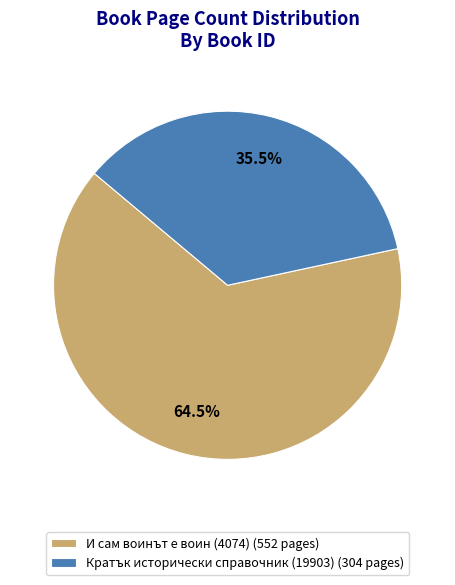

Between И сам воинът е воин (4074) (552 pages) and Кратък исторически справочник (19903) (304 pages), which is larger?

И сам воинът е воин (4074) (552 pages)